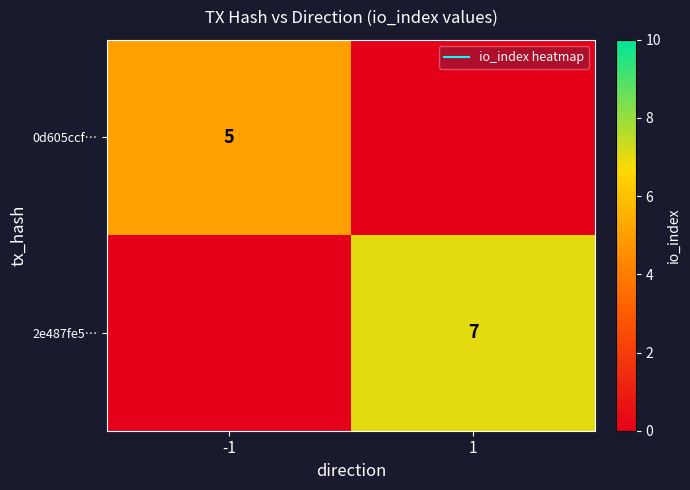

At which category is the sum across all series the highest?

1